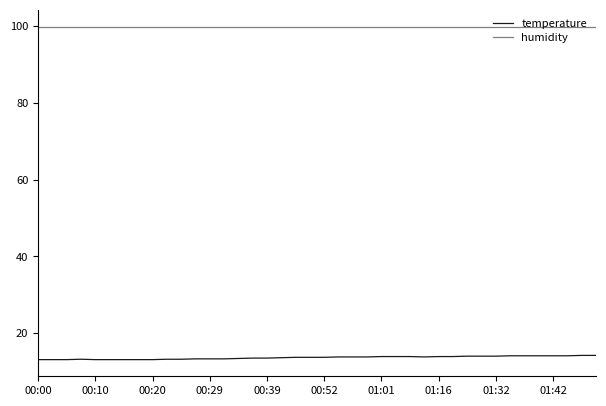

List the series in order of their overall mean, highest first.

humidity, temperature